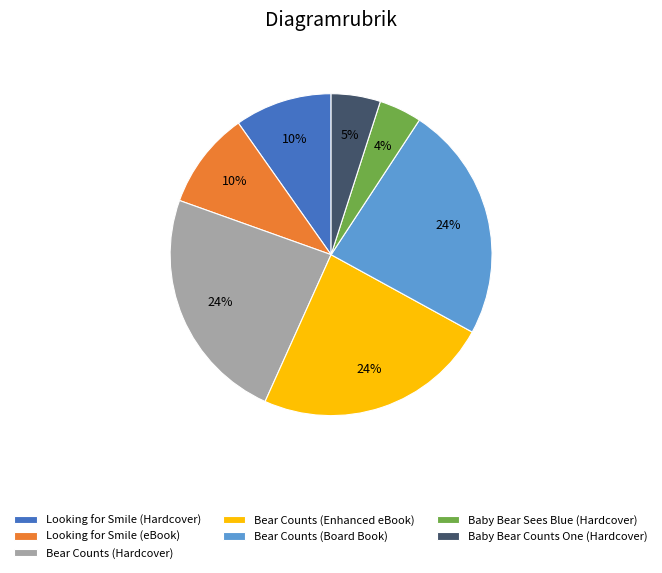

Approximately how many times larger is the value at Bear Counts (Board Book) compared to Baby Bear Counts One (Hardcover)?

4.8